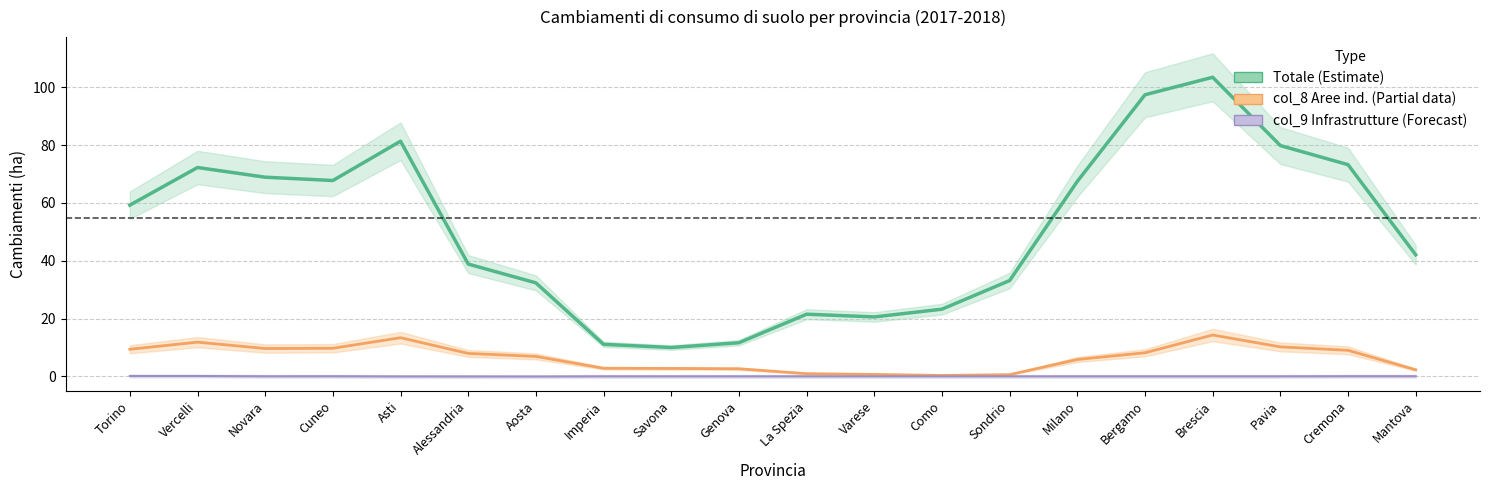

What is the lowest value of the col_9 Infrastrutture (Forecast) series?

-0.1